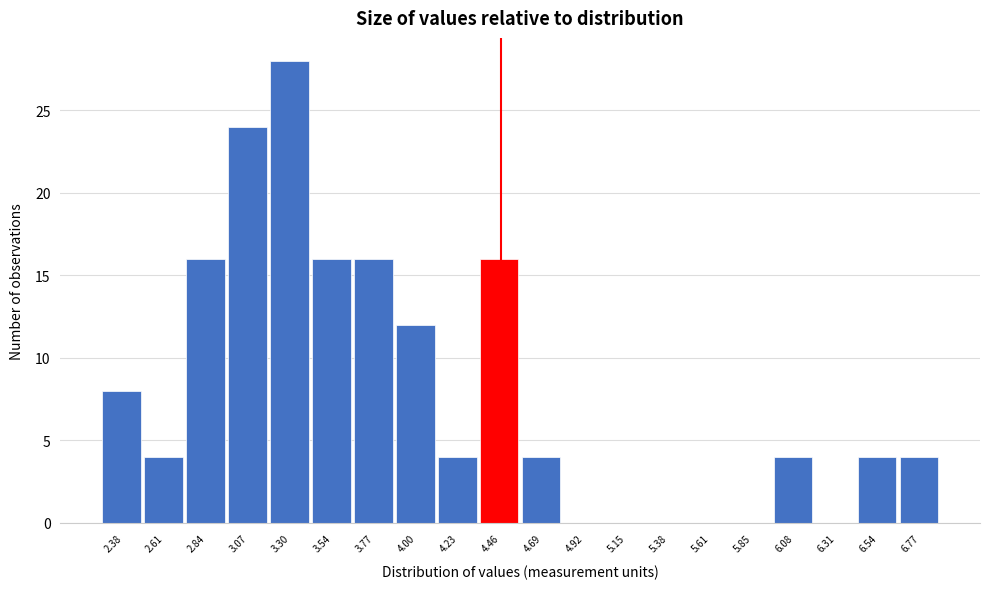

Reading left to right, what are all the values shown in this chart?

2.38=8	2.61=4	2.84=16	3.07=24	3.30=28	3.54=16	3.77=16	4.00=12	4.23=4	4.46=16	4.69=4	4.92=0	5.15=0	5.38=0	5.61=0	5.85=0	6.08=4	6.31=0	6.54=4	6.77=4